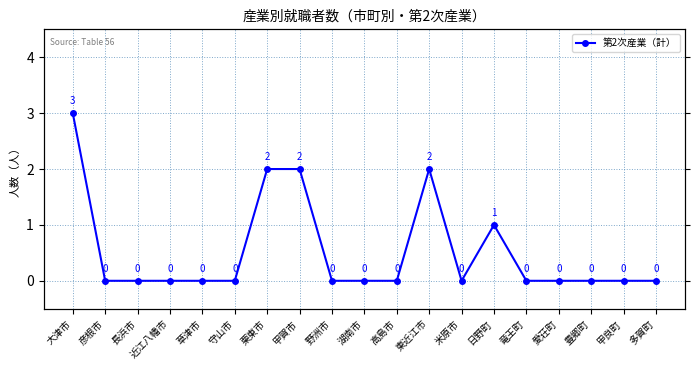

What is the label of the 3rd point from the right?

豊郷町